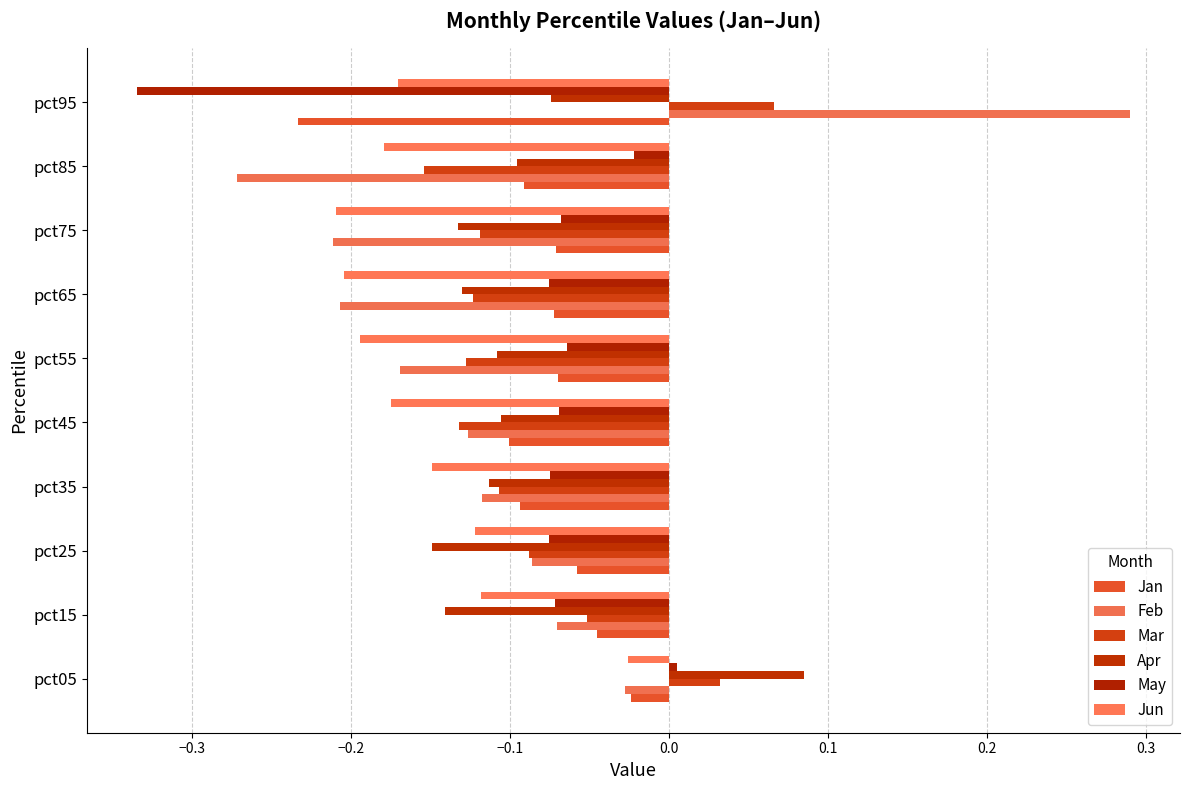

What is the difference between the maximum and minimum values in the Jan series?

0.2